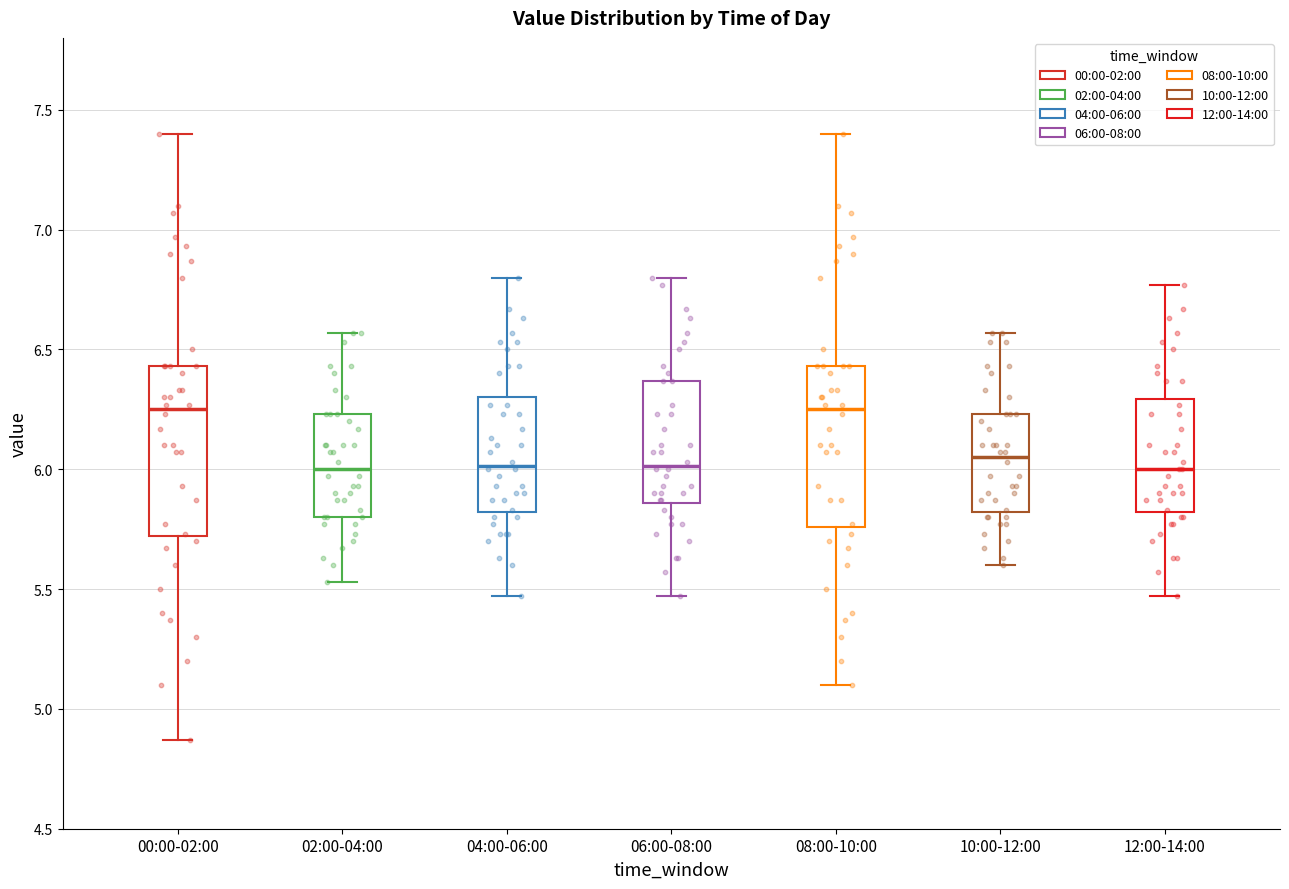

Reading left to right, read every box against the y-axis: the position of its median line, the range the box covers, and the ends of its whiskers. The values are not printed on the chart, so give them approximately, as read against the axis.

00:00-02:00: median 6.25, box 5.70 to 6.45, whiskers 4.85 to 7.40
02:00-04:00: median 6.00, box 5.80 to 6.25, whiskers 5.55 to 6.55
04:00-06:00: median 6.00, box 5.80 to 6.30, whiskers 5.45 to 6.80
06:00-08:00: median 6.00, box 5.85 to 6.35, whiskers 5.45 to 6.80
08:00-10:00: median 6.25, box 5.75 to 6.45, whiskers 5.10 to 7.40
10:00-12:00: median 6.05, box 5.80 to 6.25, whiskers 5.60 to 6.55
12:00-14:00: median 6.00, box 5.80 to 6.30, whiskers 5.45 to 6.75